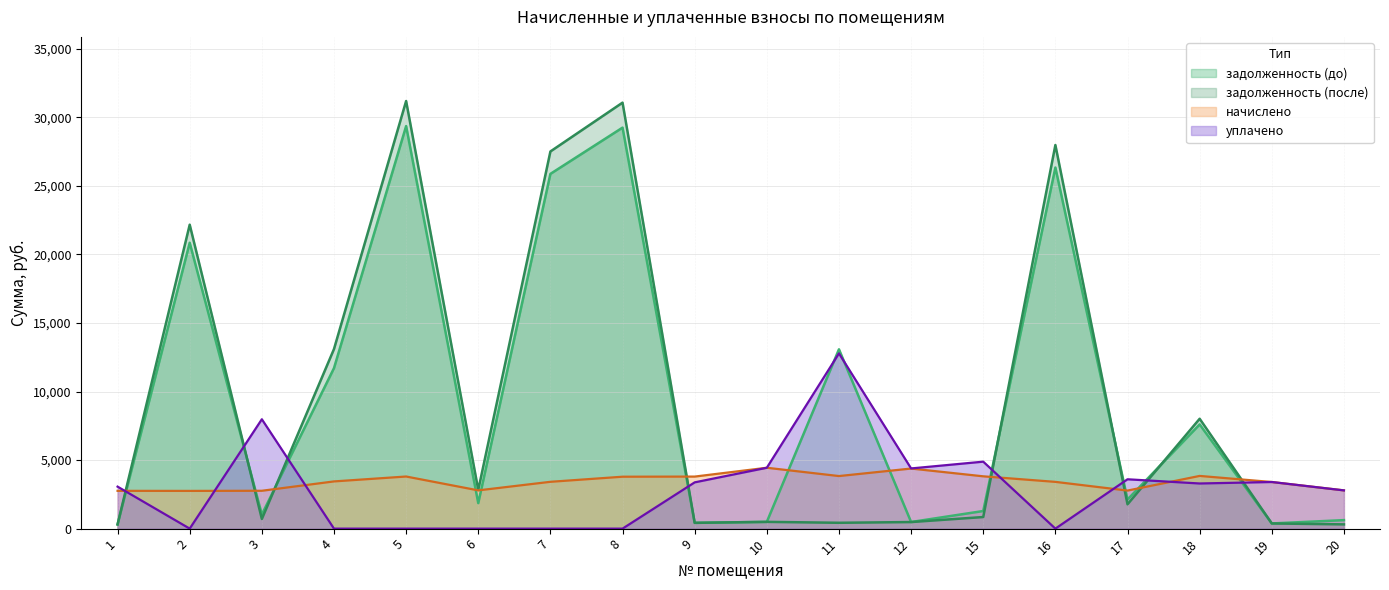

Reading right to left, what are all the values shown in this chart?

задолженность (до): 620.1	377.9	7601.4	2121.9	26342.2	1284.6	482.3	13081.7	493.4	421.9	29252.7	25878.4	1860.3	29363.2	11708.2	1026.9	20854.5	306.3
задолженность (после): 310.1	377.6	8014.2	1773.3	27983.5	846.3	479.6	426.1	493.4	421.9	31075.4	27513.2	2827.2	31192.8	13099.7	703.7	22172.0	306.5
начислено: 2790.4	3401.0	3844.7	2776.1	3410.6	3816.0	4383.6	3835.1	4440.9	3796.9	3787.4	3415.3	2790.4	3801.7	3443.9	2761.8	2752.3	2757.1
уплачено: 2790.4	3401.3	3293.1	3600.0	0.0	4885.2	4391.1	12783.6	4440.9	3375.0	0.0	0.0	0.0	0.0	0.0	7978.5	0.0	3063.2